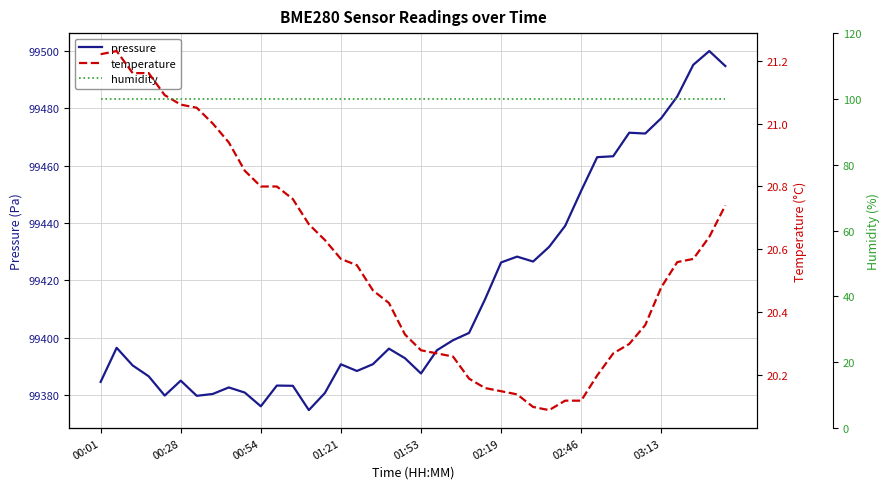

What is the highest value of the pressure series?

99499.8